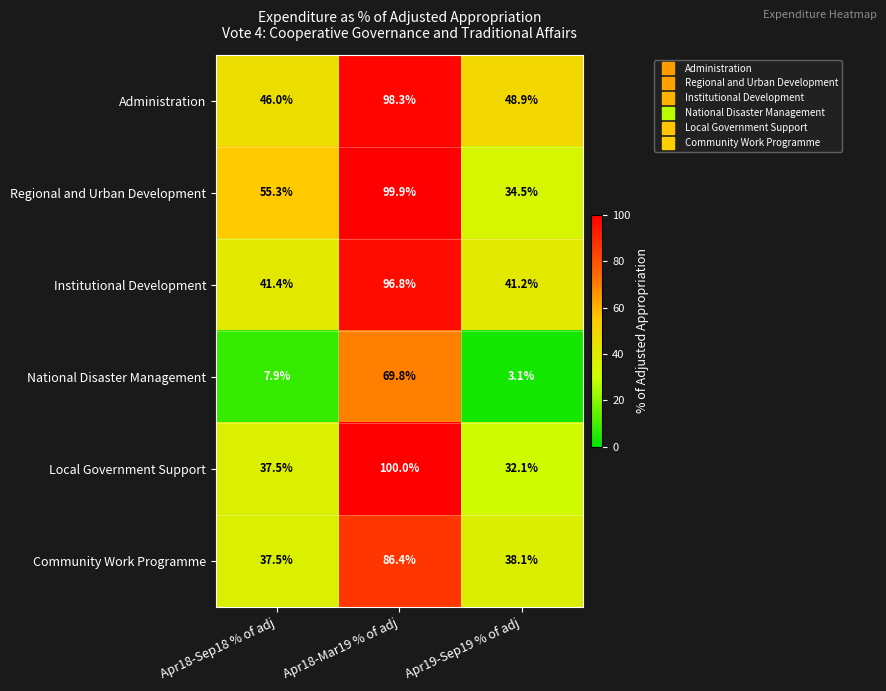

What is the maximum value for Institutional Development?

96.8